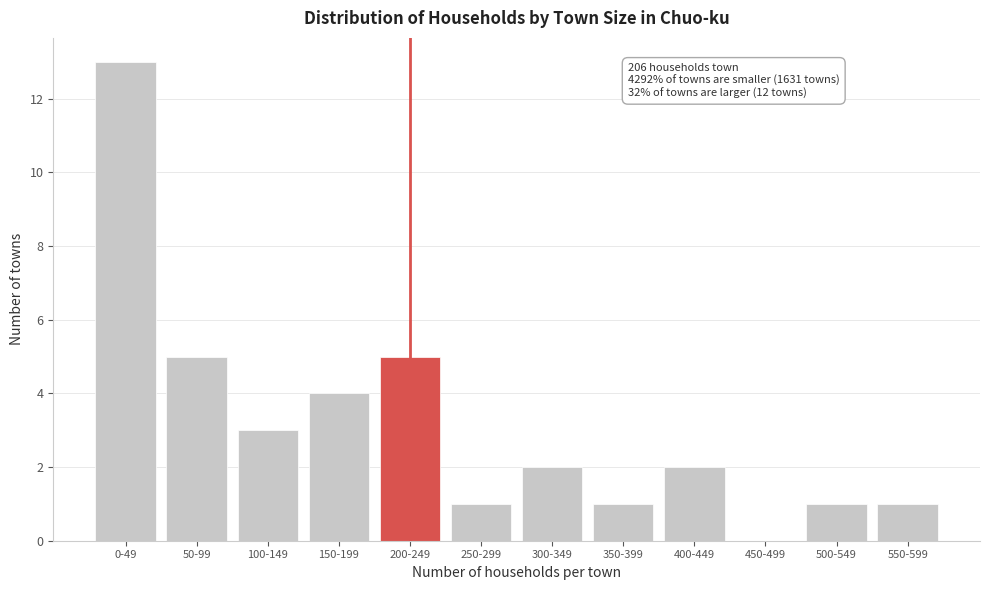

Reading left to right, transcribe all the data shown in this chart.

0-49=13	50-99=5	100-149=3	150-199=4	200-249=5	250-299=1	300-349=2	350-399=1	400-449=2	450-499=0	500-549=1	550-599=1